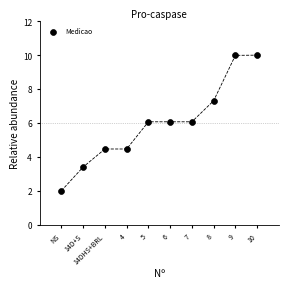

What is the range of Y values (max minus min)?

8.0